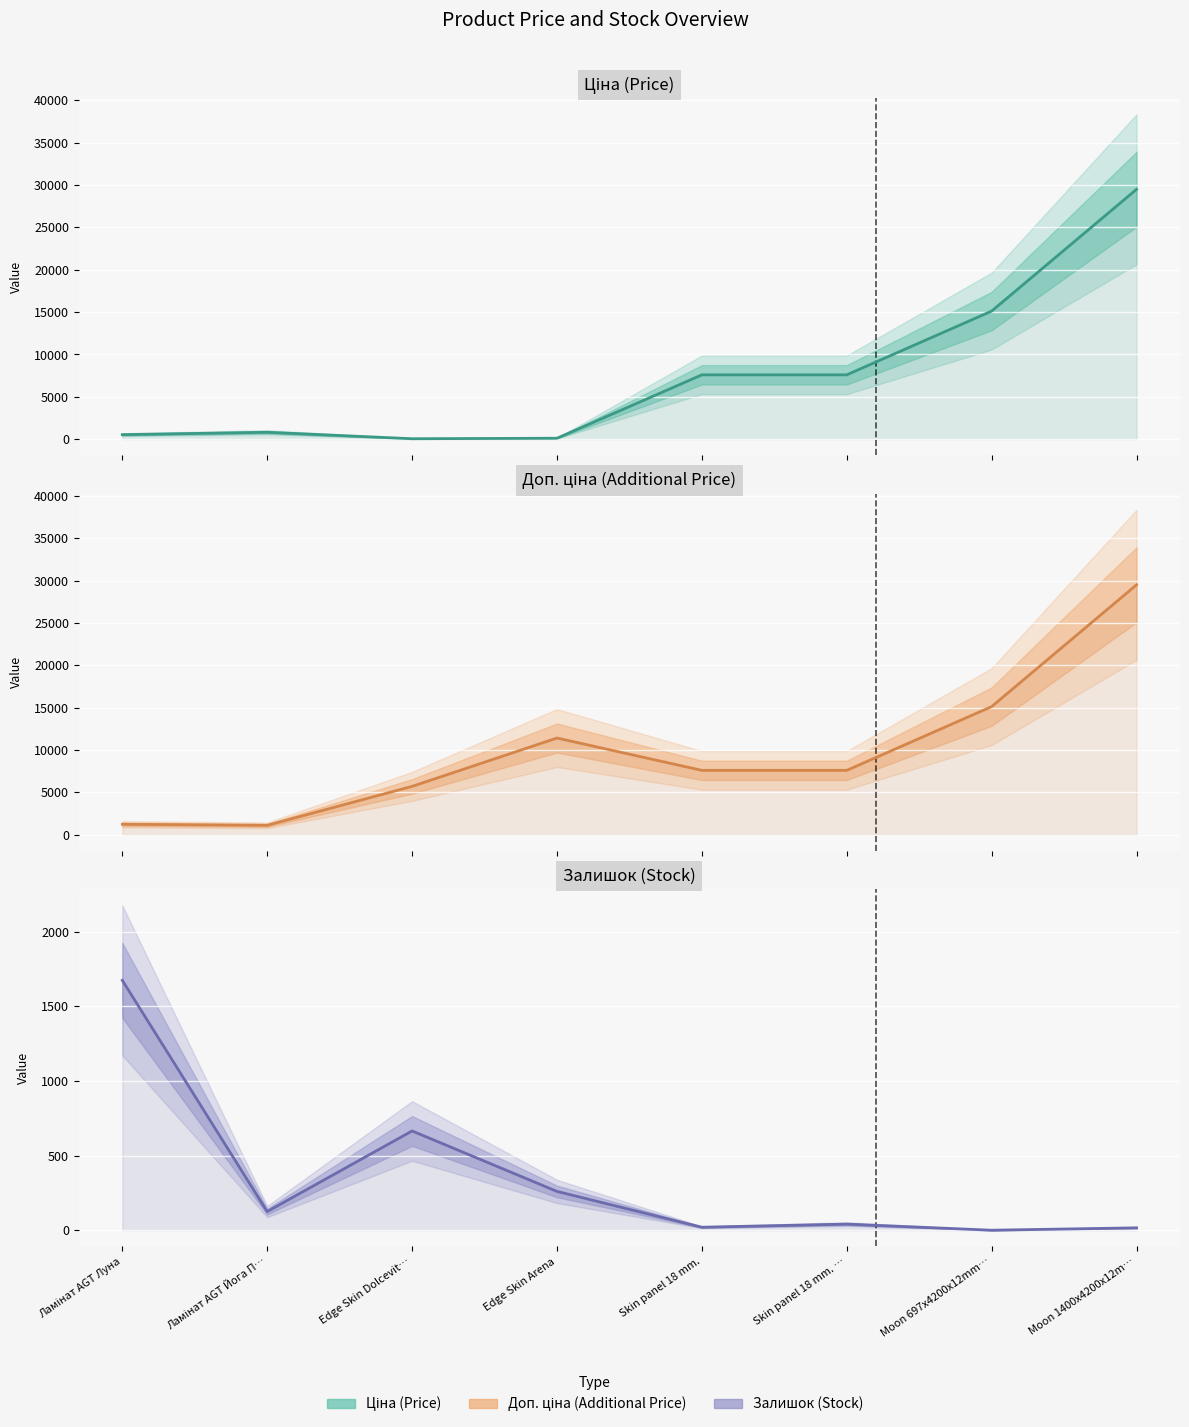

How many interior local valleys does the Ціна (Price) series have?

1